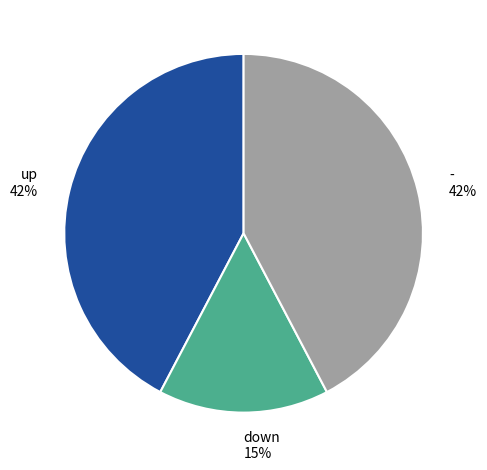

Between up and down, which is larger?

up